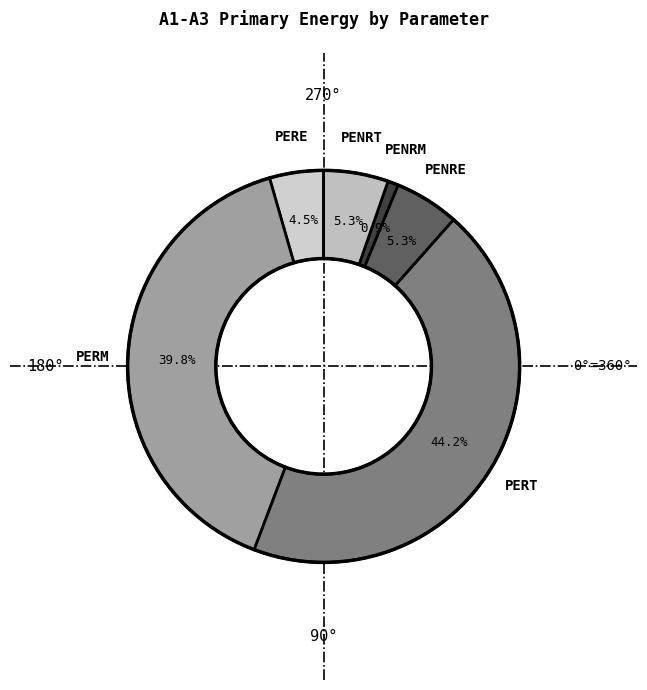

How many segments does this pie chart have?

6